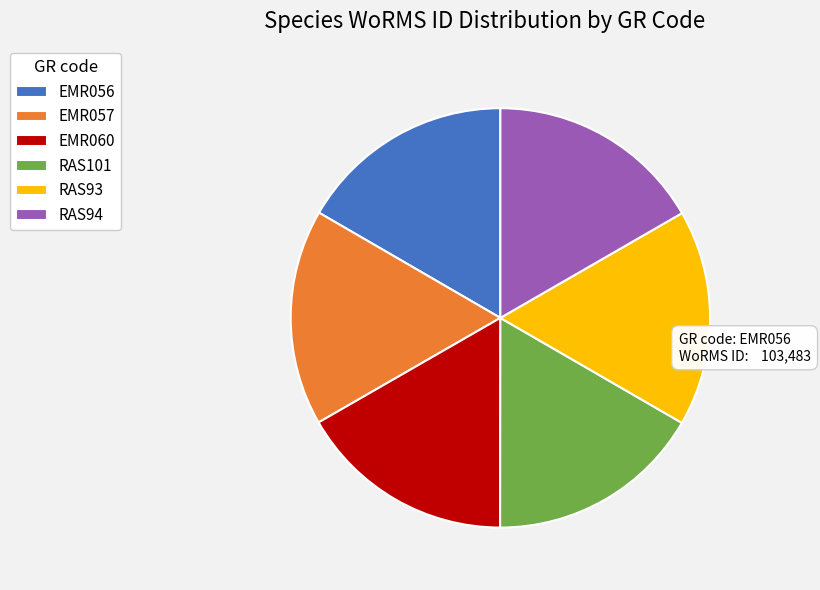

Is there any slice that represents more than half of the pie?

No